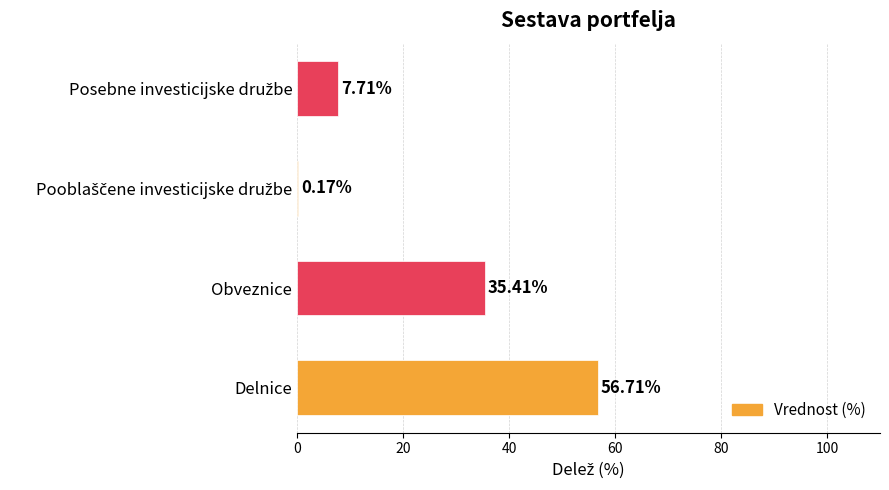

What is the sum of all values?

100.0